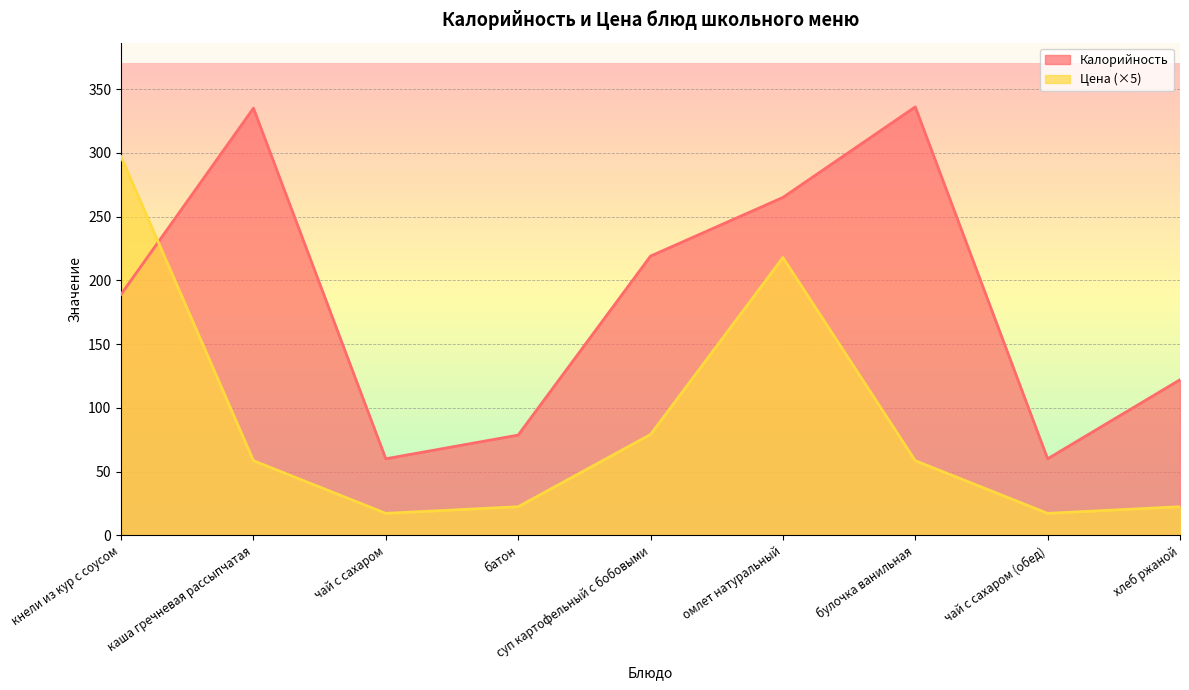

What is the approximate value of Цена at омлет натуральный?

217.8